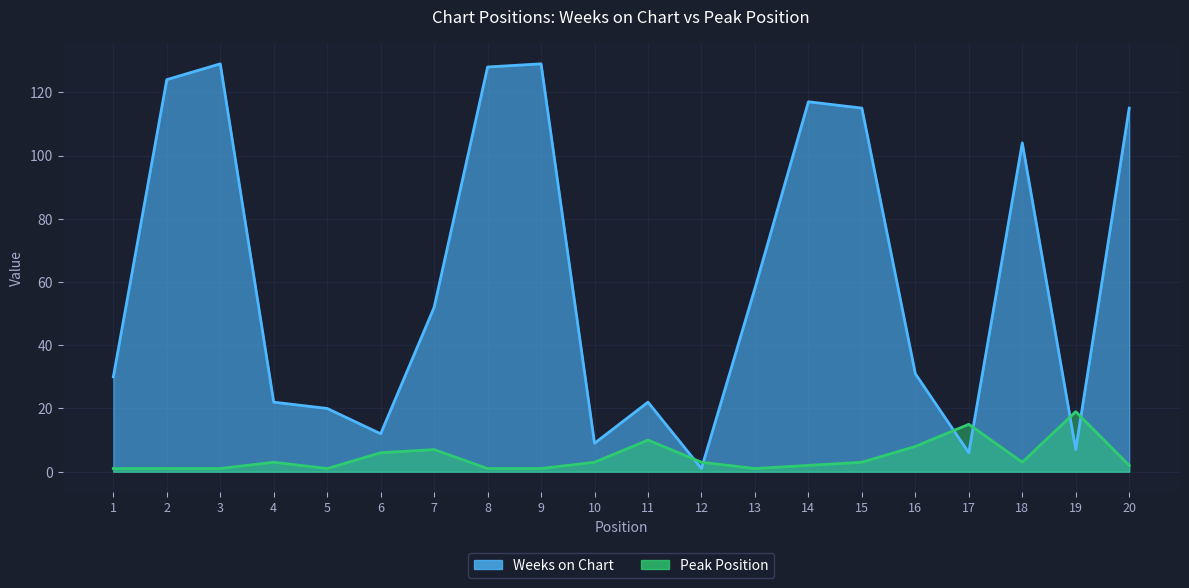

How many values in the Weeks on Chart series are below 52?

10